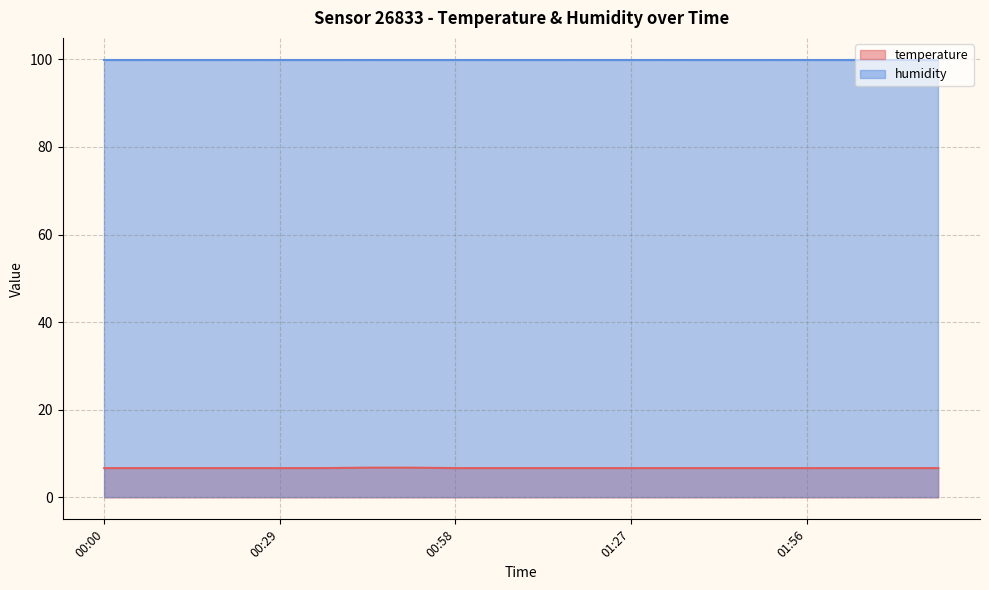

What is the greatest value displayed?

99.9